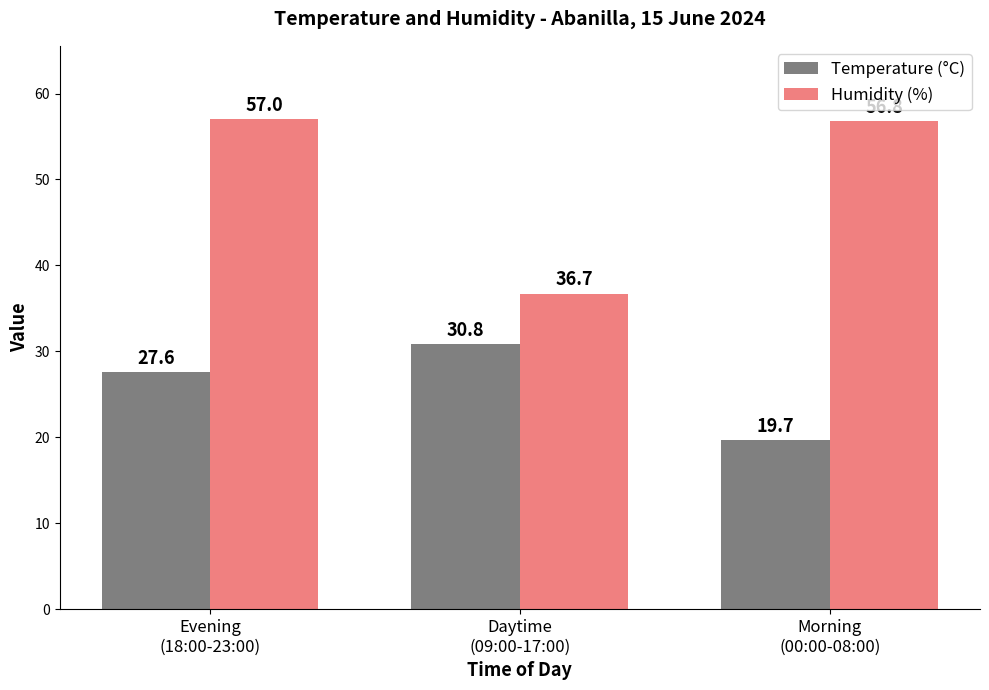

List the labels in order of Humidity (%) value, largest first.

Evening
(18:00-23:00), Morning
(00:00-08:00), Daytime
(09:00-17:00)